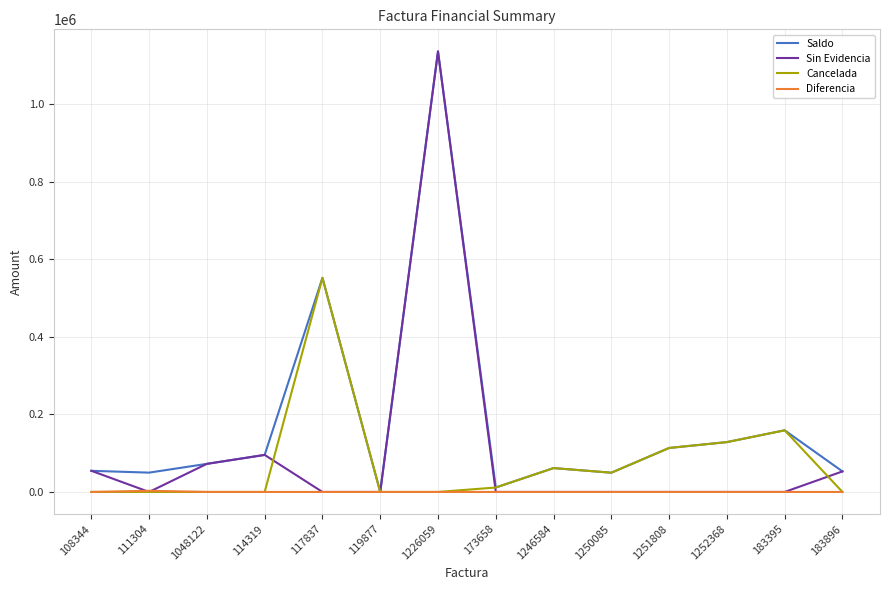

At which category is the sum across all series the highest?

1226059